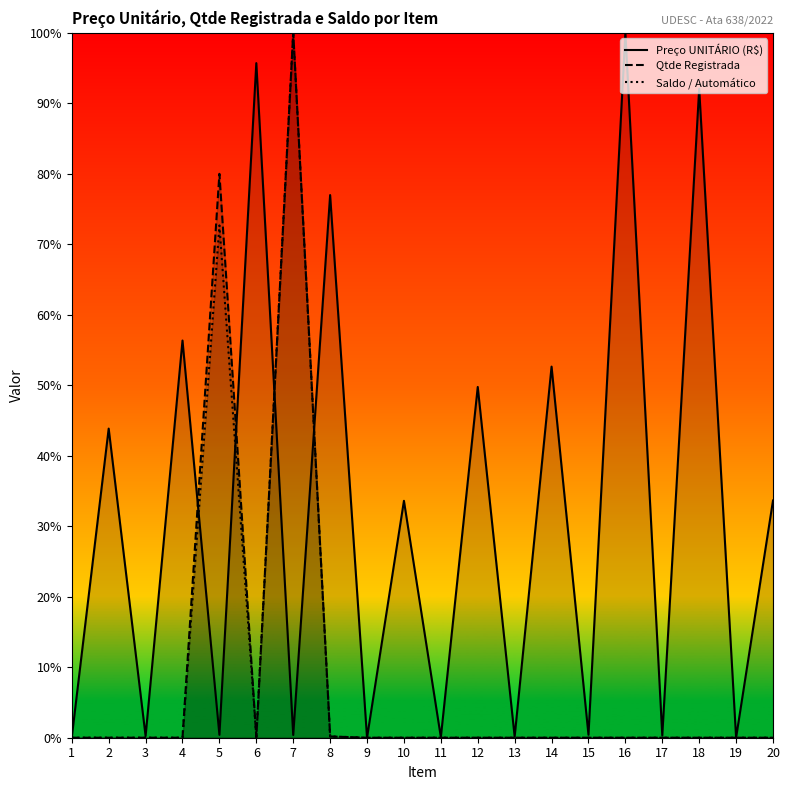

After their last crossing, which series has the higher values: Qtde Registrada or Saldo / Automático?

Saldo / Automático